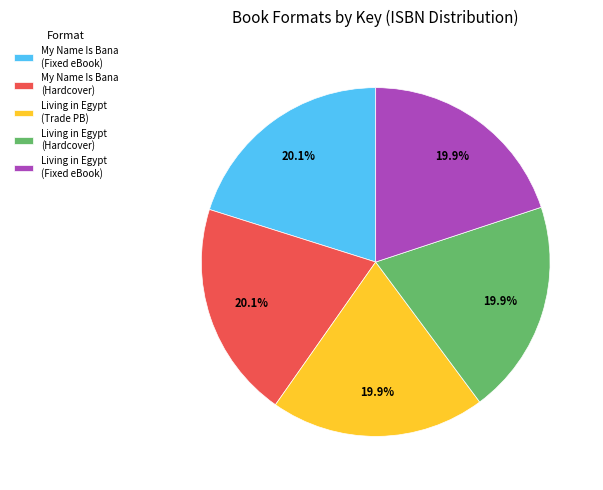

Is My Name Is Bana (Fixed eBook) the majority of the pie?

No